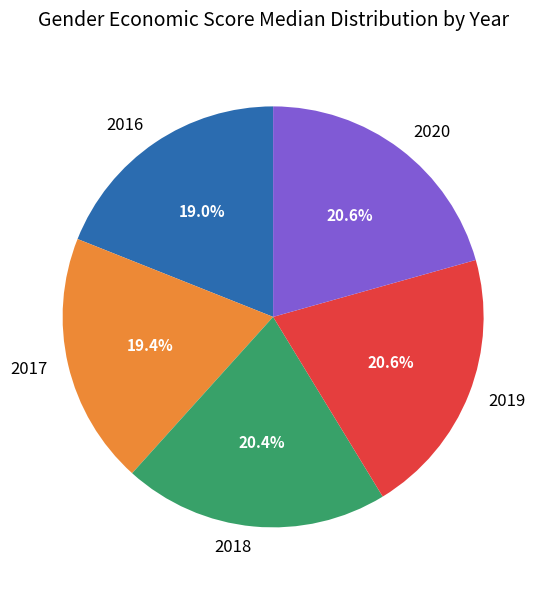

To the nearest percent, what is the average slice percentage?

20%